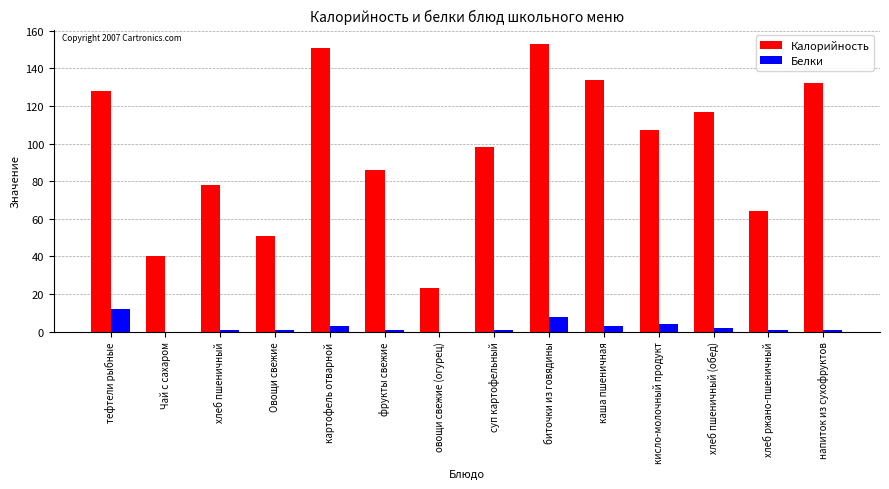

At which label is Калорийность closest to 88?

фрукты свежие